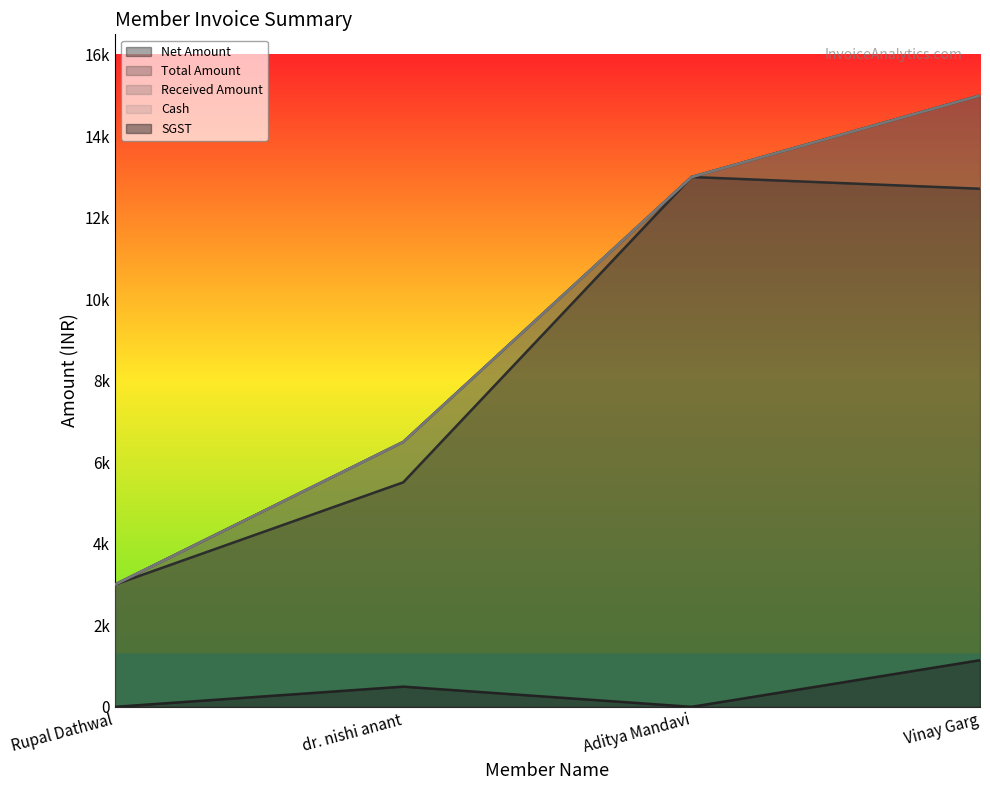

How many Received Amount values are between 6500 and 15000?

3